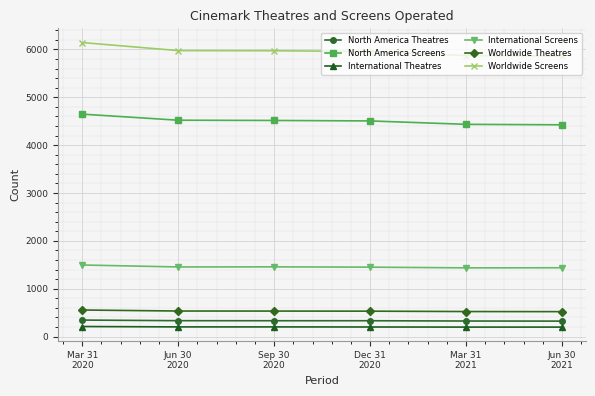

Read the International Theatres value at Jun 30
2021, to the nearest 10.

200